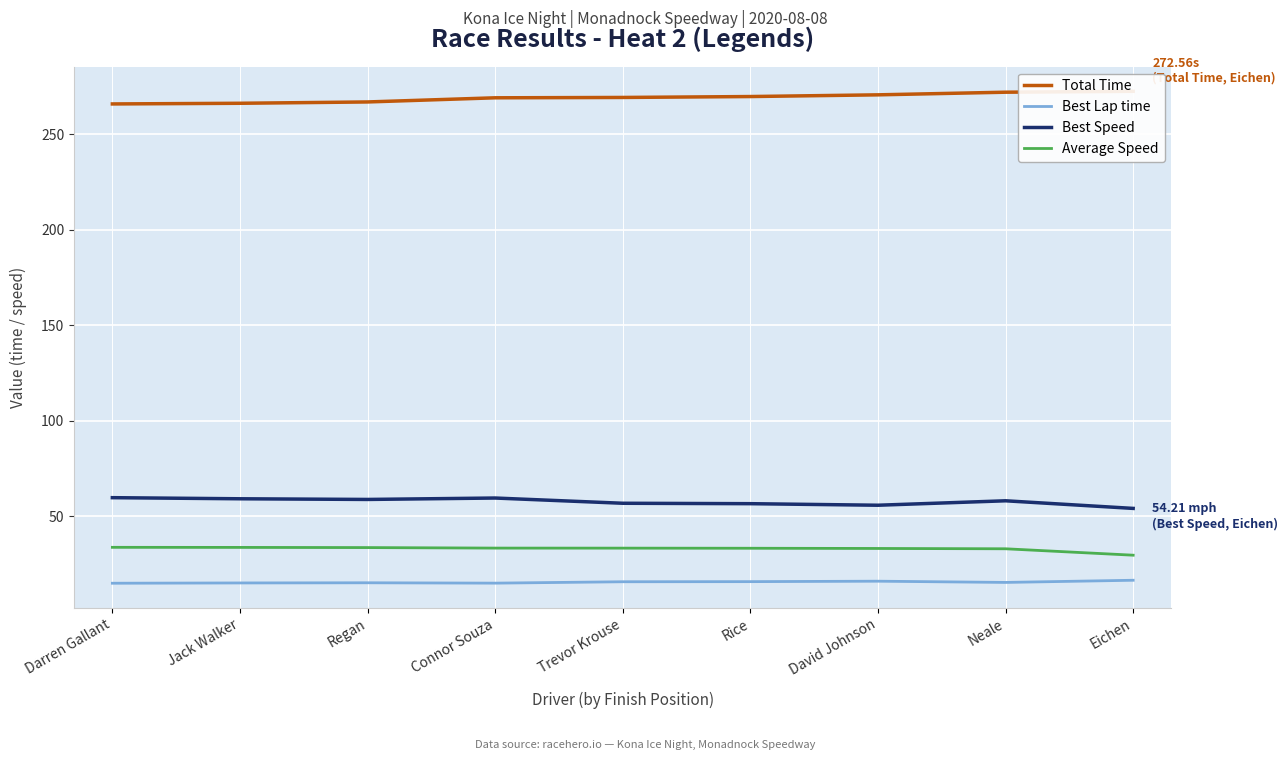

What is the maximum value shown in the chart?

272.6